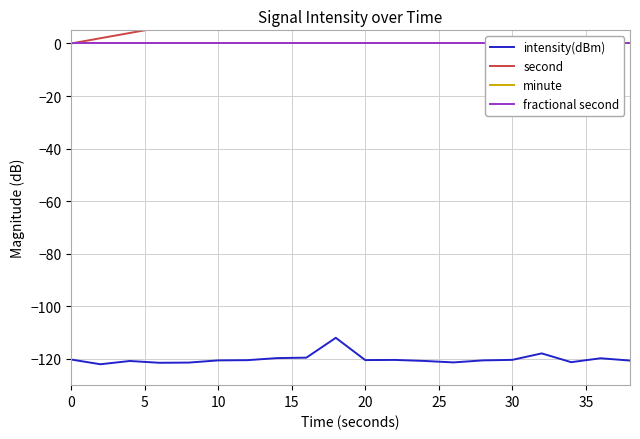

True or false: intensity(dBm) and minute intersect in this chart.

False